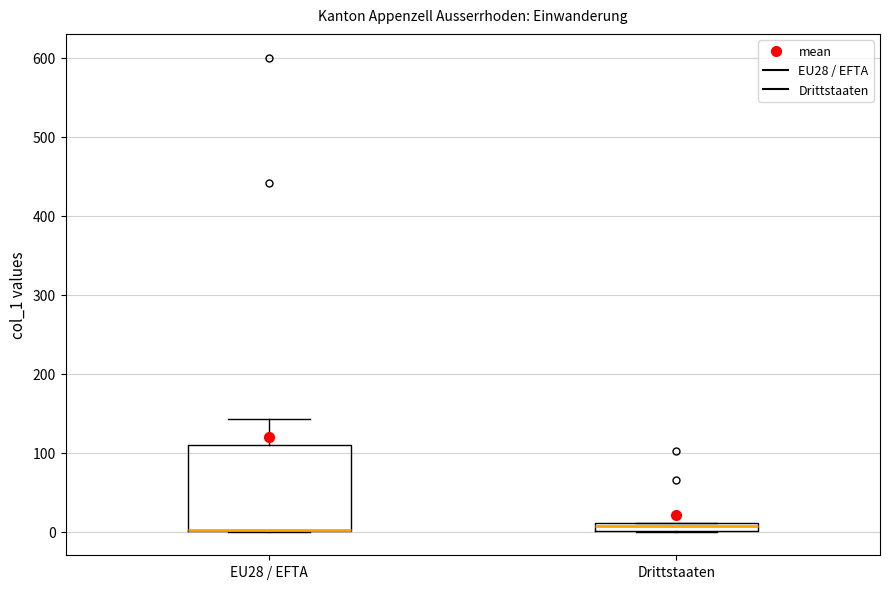

Where is the upper edge of the box for EU28 / EFTA on the y-axis? The values are not printed on the chart, so give them approximately, as read against the axis.

110